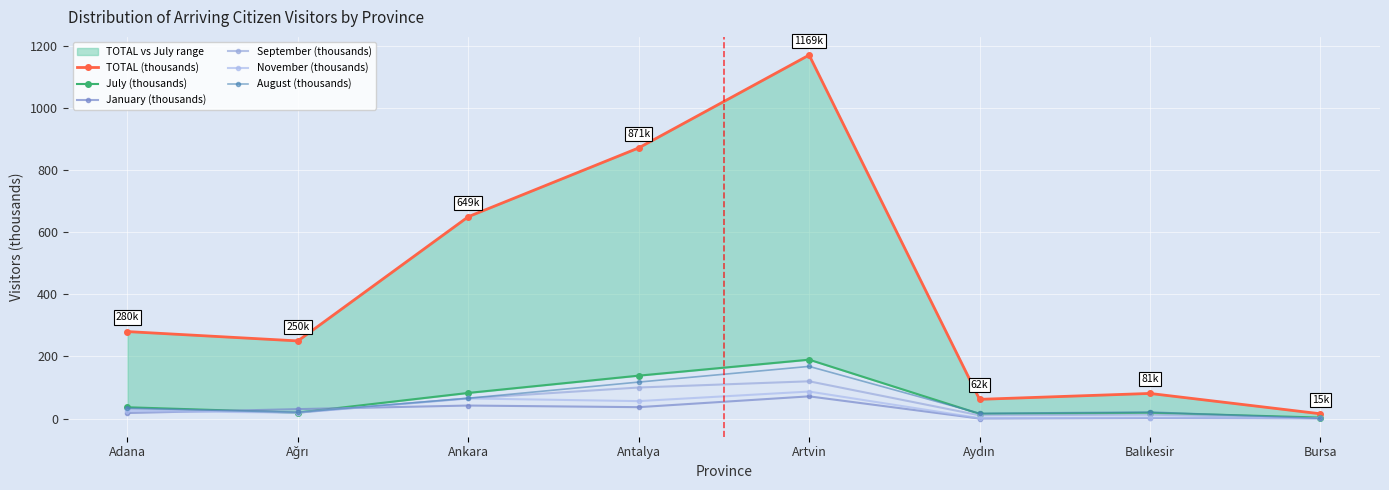

List the labels in order of August (thousands) value, smallest first.

Bursa, Aydın, Ağrı, Balıkesir, Adana, Ankara, Antalya, Artvin